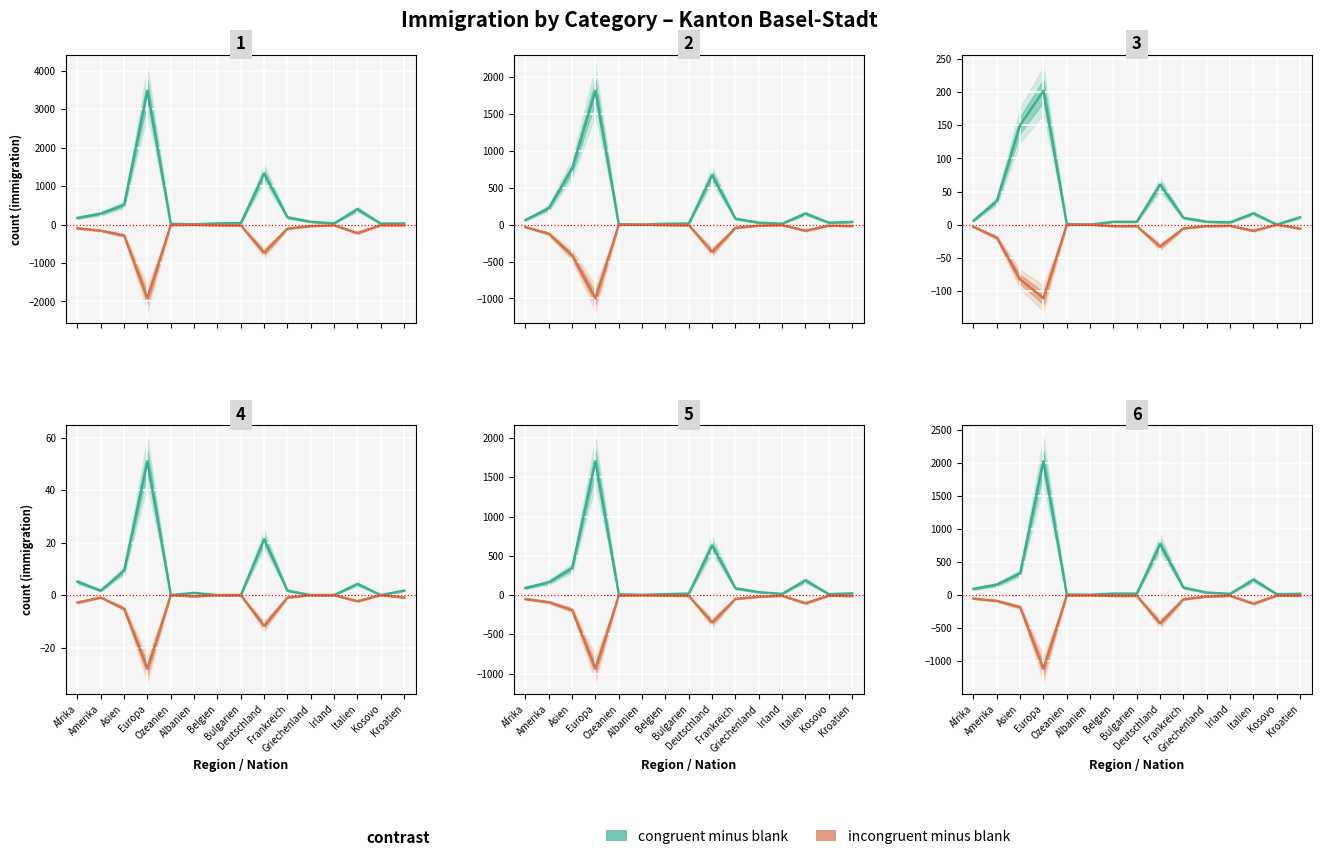

At which label does Aufenthalter (B) Total reach its minimum?

Albanien